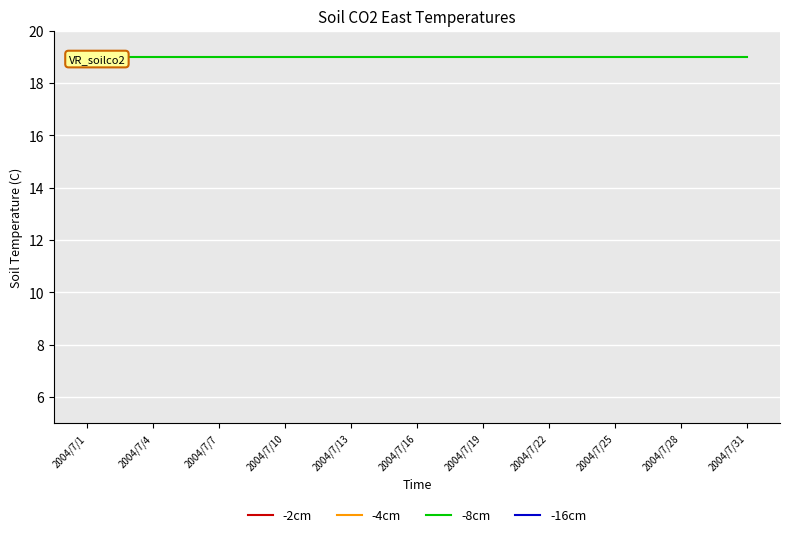

Reading left to right, transcribe all the data shown in this chart.

-2cm: 0.9	0.9	0.9	0.9	0.9	0.9	0.9	0.9	0.9	0.9	0.9	0.9	0.9	0.9	0.9	0.9	0.9	0.9	0.9	0.9	0.9	0.9	0.9	0.9	0.9	0.9	0.9	0.9	0.9	0.9	0.9
-4cm: 0.0	0.0	0.0	0.0	0.0	0.0	0.0	0.0	0.0	0.0	0.0	0.0	0.0	0.0	0.0	0.0	0.0	0.0	0.0	0.0	0.0	0.0	0.0	0.0	0.0	0.0	0.0	0.0	0.0	0.0	0.0
-8cm: 19.0	19.0	19.0	19.0	19.0	19.0	19.0	19.0	19.0	19.0	19.0	19.0	19.0	19.0	19.0	19.0	19.0	19.0	19.0	19.0	19.0	19.0	19.0	19.0	19.0	19.0	19.0	19.0	19.0	19.0	19.0
-16cm: 0.0	0.0	0.0	0.0	0.0	0.0	0.0	0.0	0.0	0.0	0.0	0.0	0.0	0.0	0.0	0.0	0.0	0.0	0.0	0.0	0.0	0.0	0.0	0.0	0.0	0.0	0.0	0.0	0.0	0.0	0.0